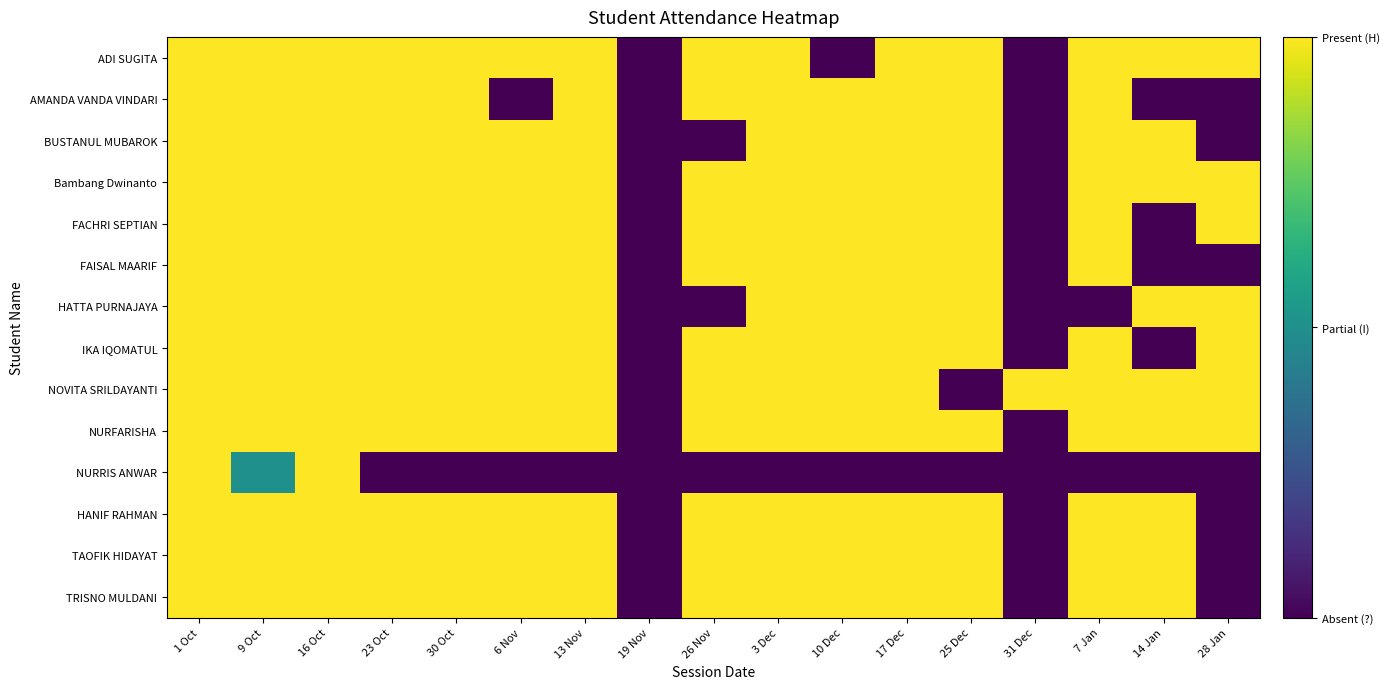

Which series has the largest range (max minus min)?

ADI SUGITA